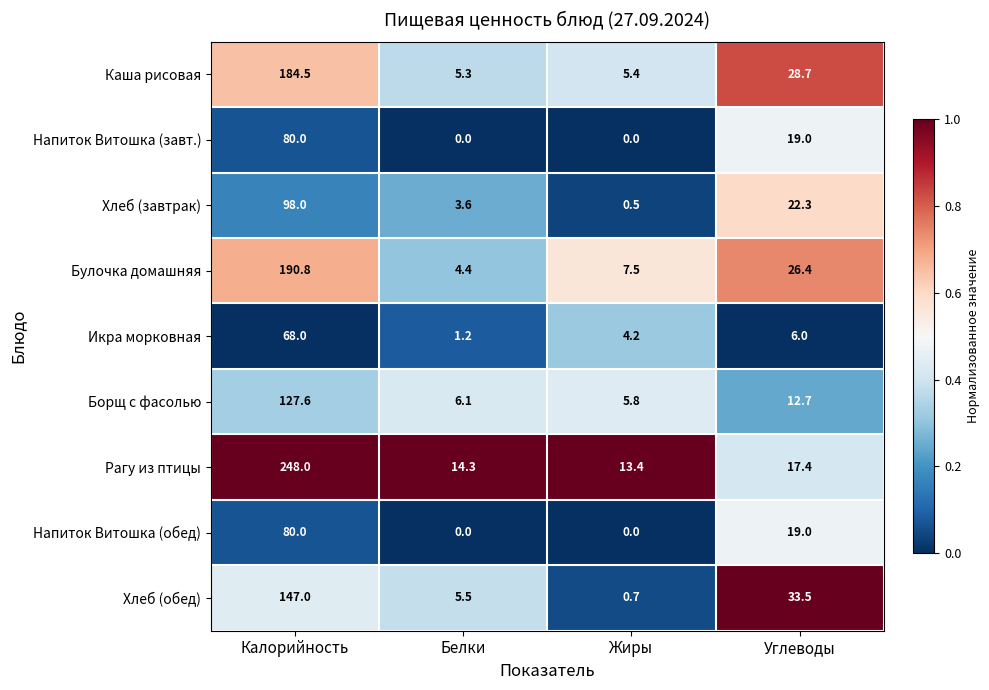

What is the difference between the second highest and second lowest values in the Рагу из птицы series?

3.1